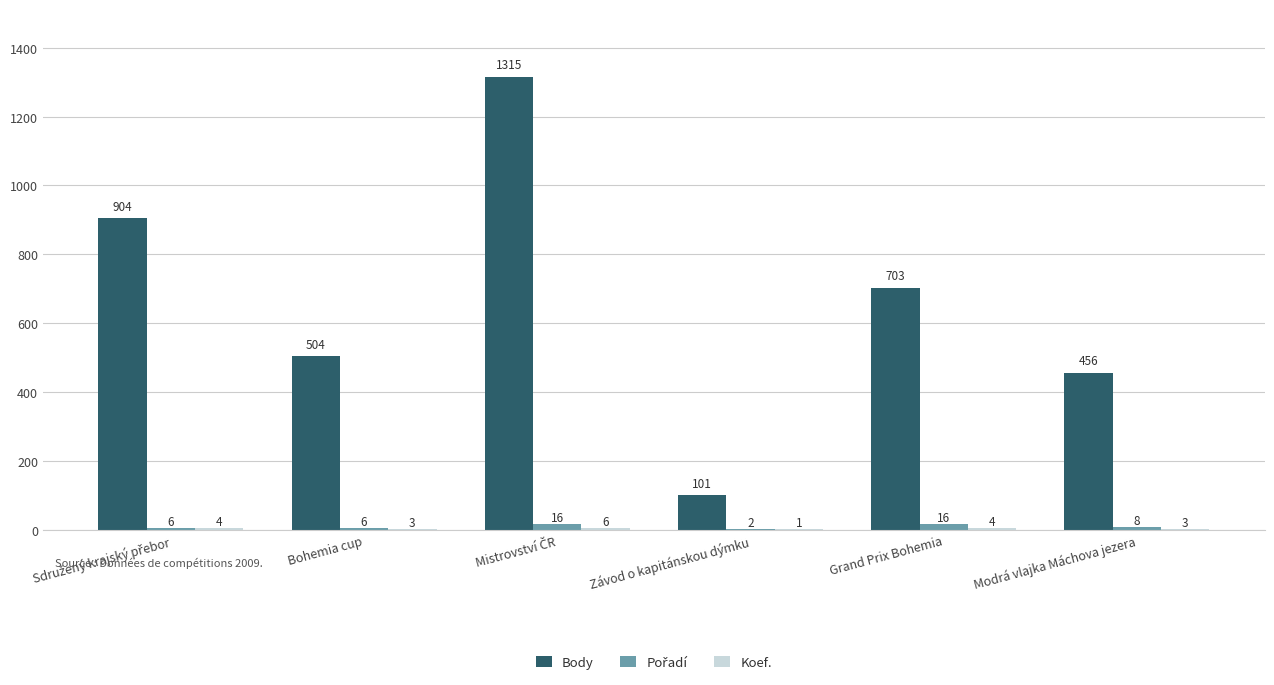

Does the chart contain stacked bars?

No